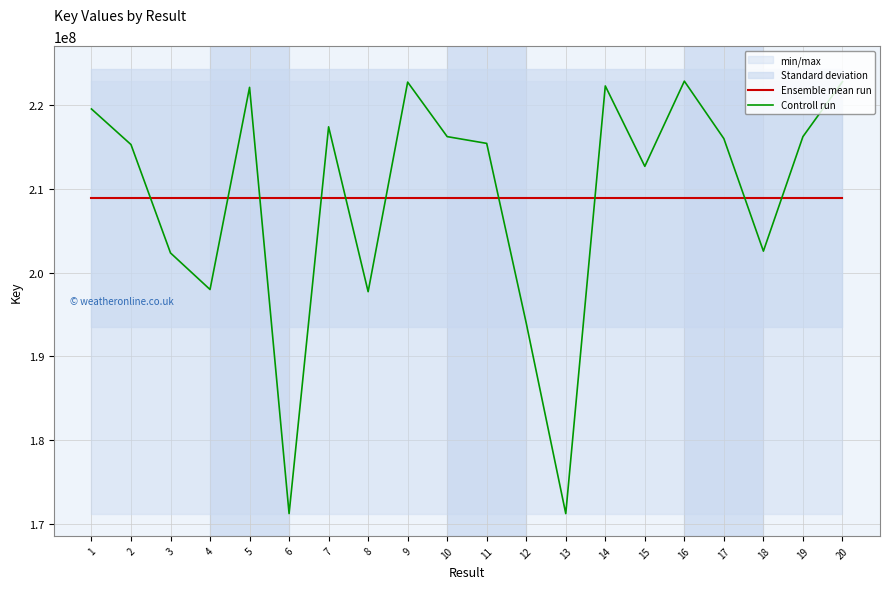

What is the average value of the Controll run series?

208900656.1